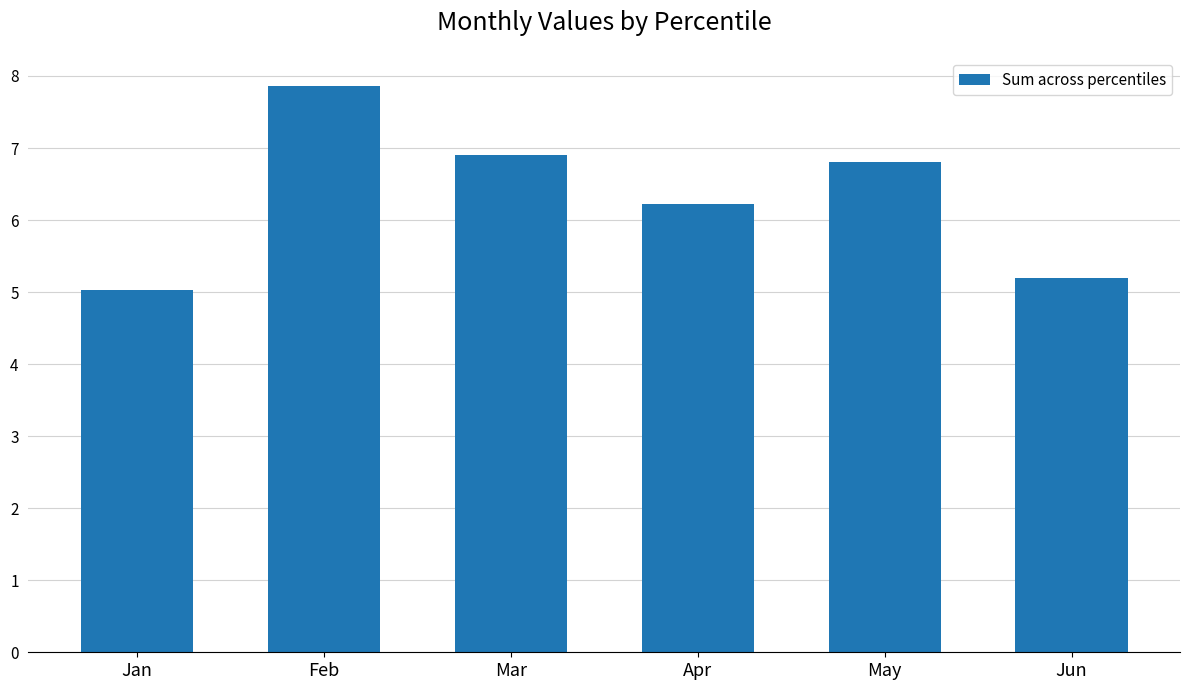

At which label is the value closest to 6?

Apr